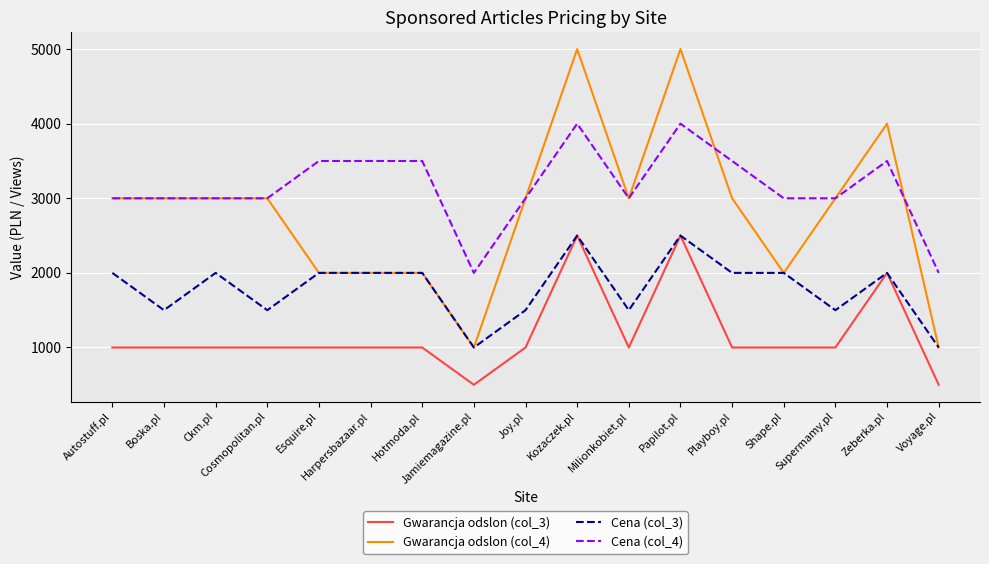

The Cena (col_4) series shows 2050 at Harpersbazaar.pl. True or false?

False